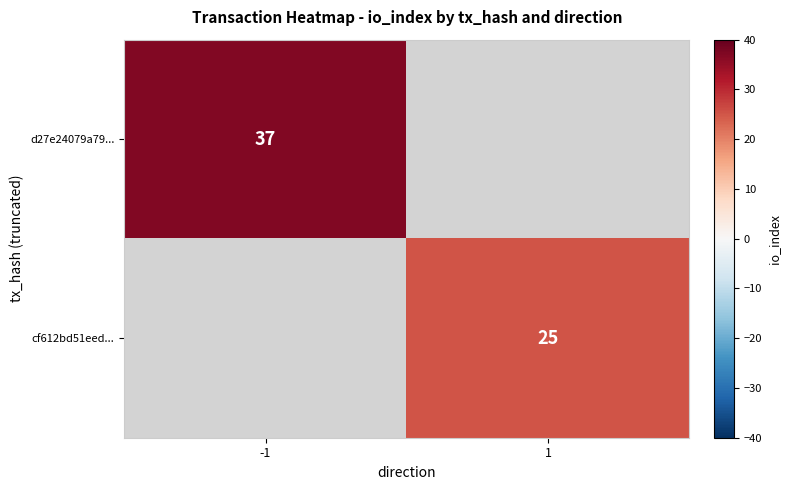

Which category has the lowest value across all series?

1